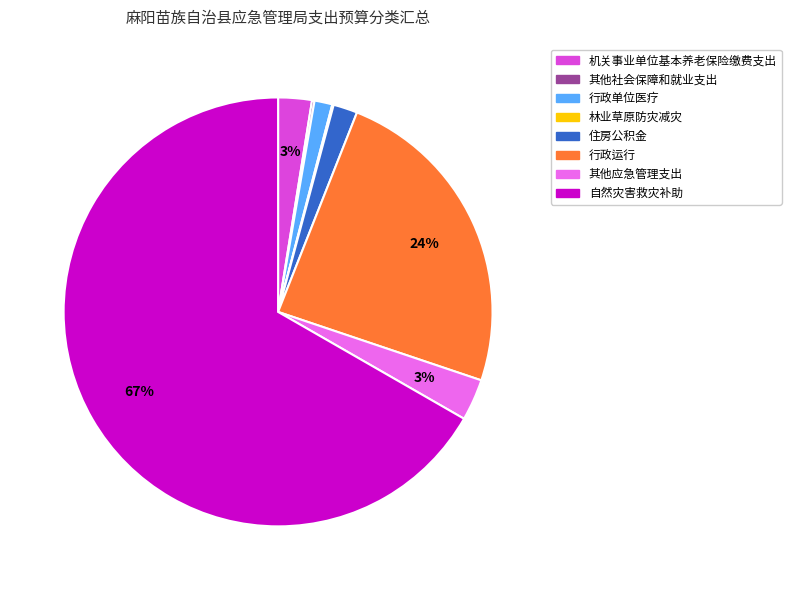

What is the largest slice in the pie chart?

自然灾害救灾补助